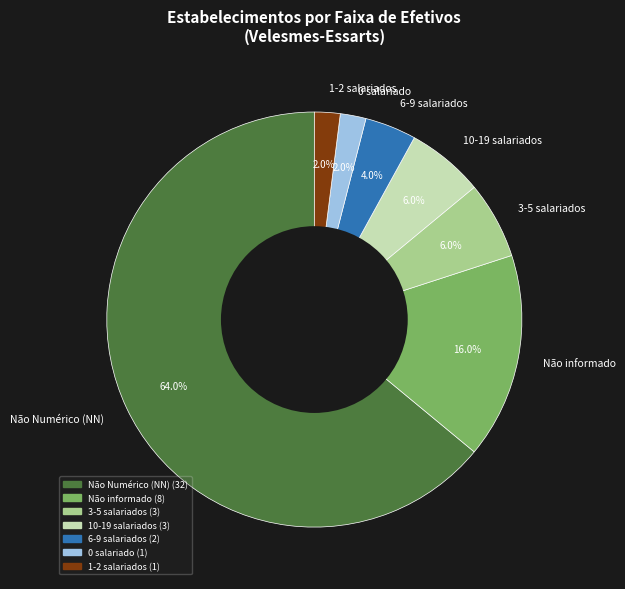

Which slice is the largest?

Não Numérico (NN)